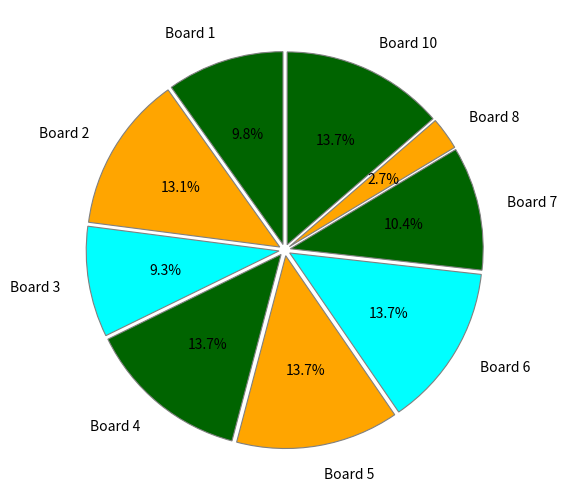

The Board 5 slice represents 14% of the pie. True or false?

True